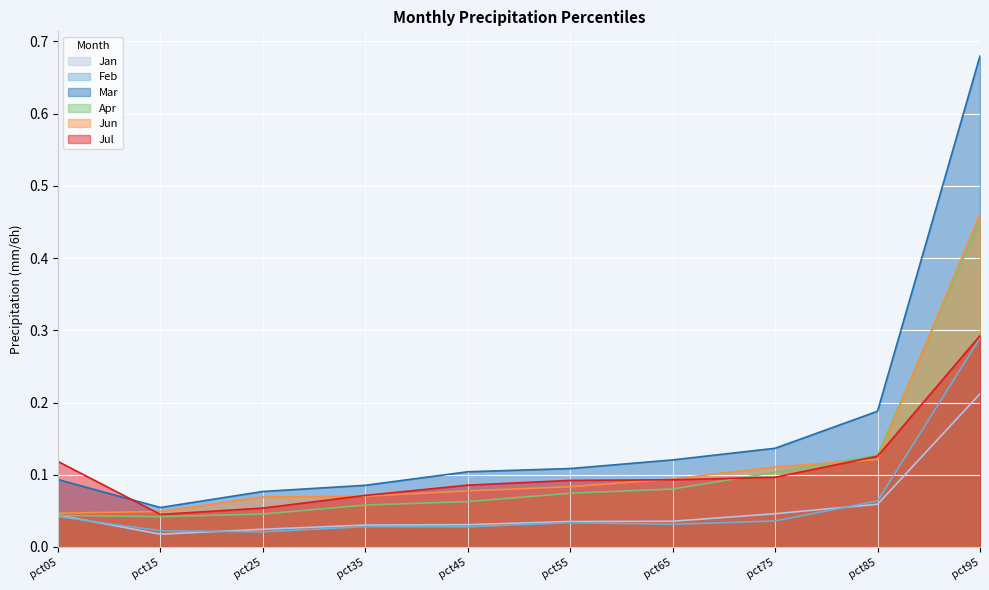

How many distinct data groups are displayed?

6